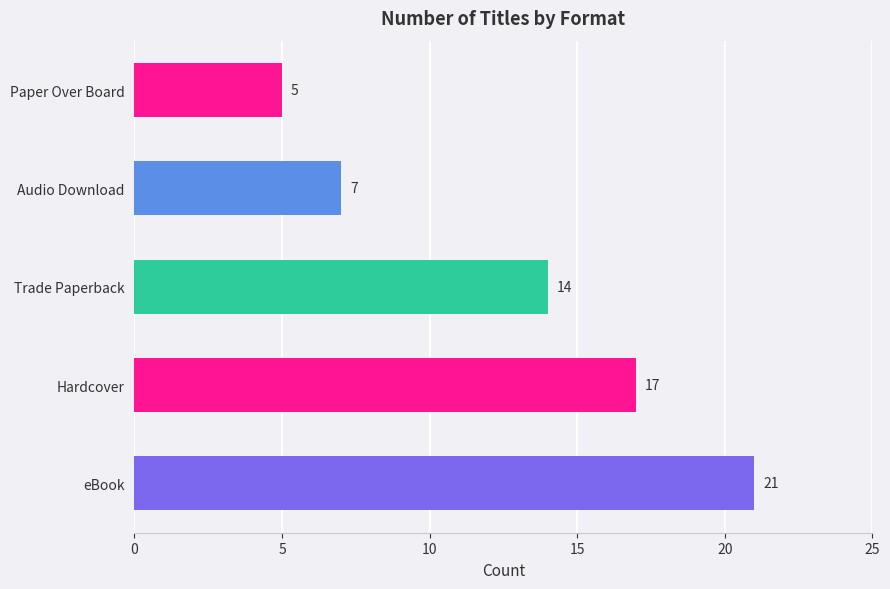

How many values are between 7 and 17?

3